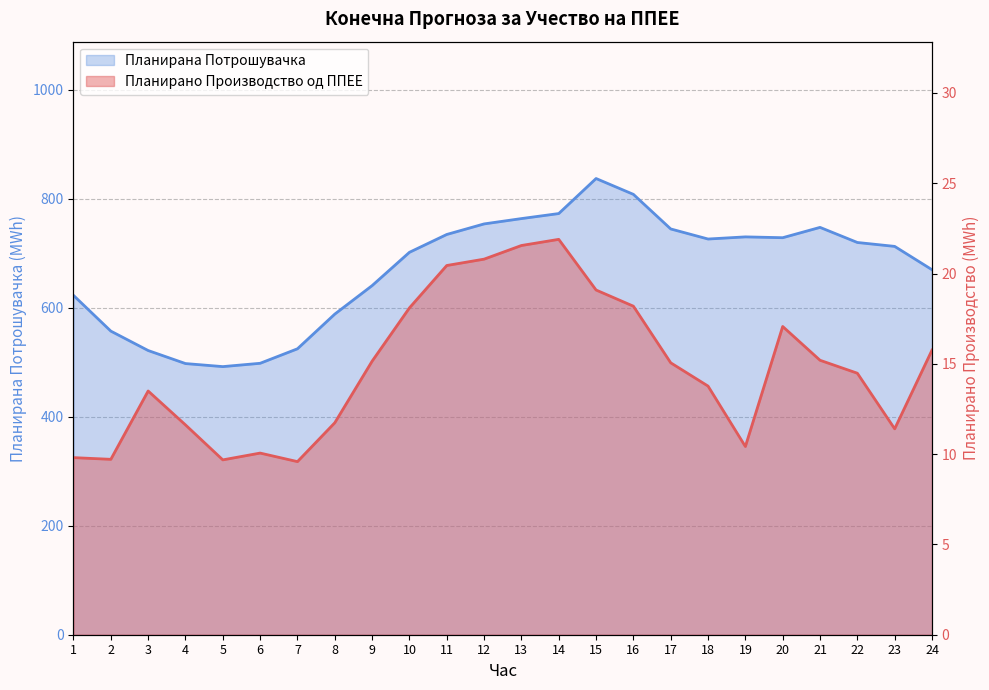

What is the average value of the Планирана Потрошувачка series?

670.8